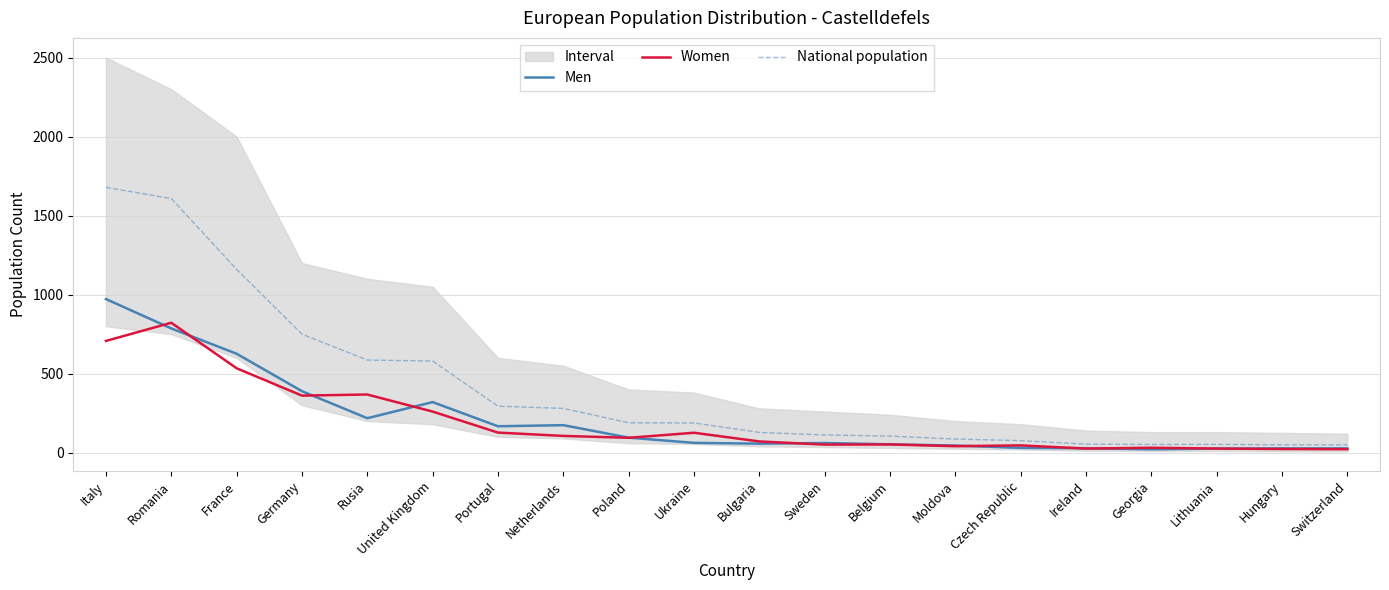

True or false: Women and National population intersect in this chart.

False